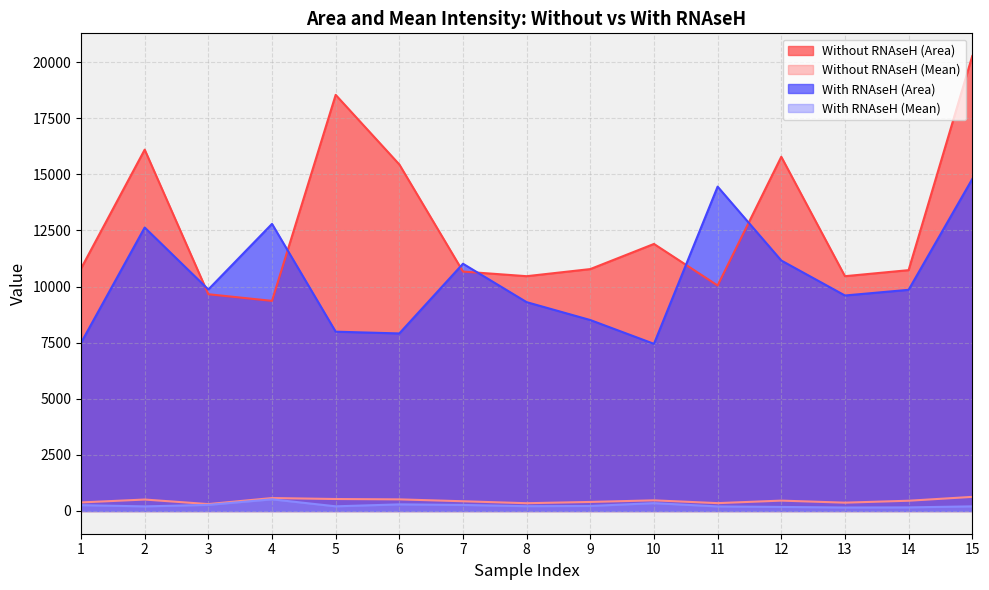

Reading right to left, list all the values displayed in this chart.

Without RNAseH (Area): 15=20272.0	14=10732.0	13=10463.0	12=15785.0	11=10048.0	10=11900.0	9=10780.0	8=10463.0	7=10669.0	6=15442.0	5=18543.0	4=9363.0	3=9659.0	2=16102.0	1=10804.0
Without RNAseH (Mean): 15=628.4	14=456.5	13=370.5	12=461.6	11=349.2	10=474.1	9=402.2	8=346.0	7=433.1	6=517.1	5=533.1	4=576.5	3=307.4	2=509.9	1=380.7
With RNAseH (Area): 15=14793.0	14=9856.0	13=9603.0	12=11162.0	11=14454.0	10=7449.0	9=8509.0	8=9306.0	7=11018.0	6=7912.0	5=7990.0	4=12794.0	3=9871.0	2=12632.0	1=7495.0
With RNAseH (Mean): 15=205.8	14=160.0	13=154.8	12=179.9	11=202.7	10=349.1	9=223.6	8=213.2	7=269.5	6=294.5	5=207.4	4=519.1	3=271.9	2=204.7	1=259.2